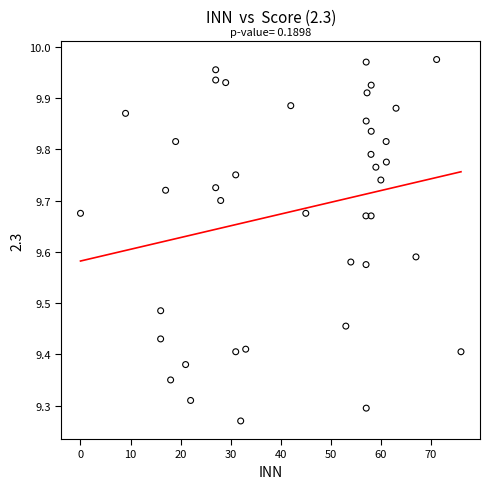

What is the range of Y values (max minus min)?

0.7